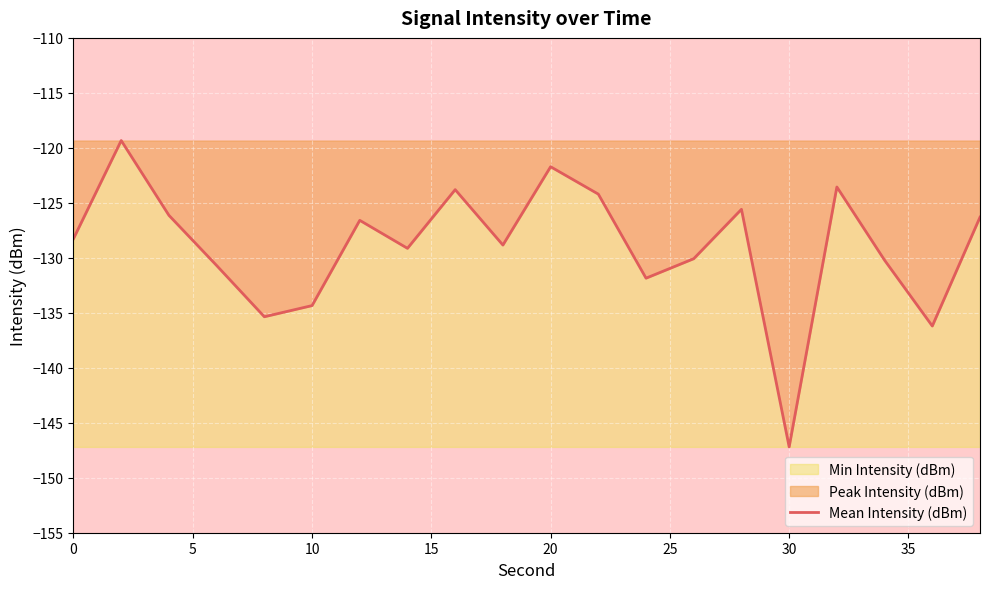

Count the number of values greater than -128.

9